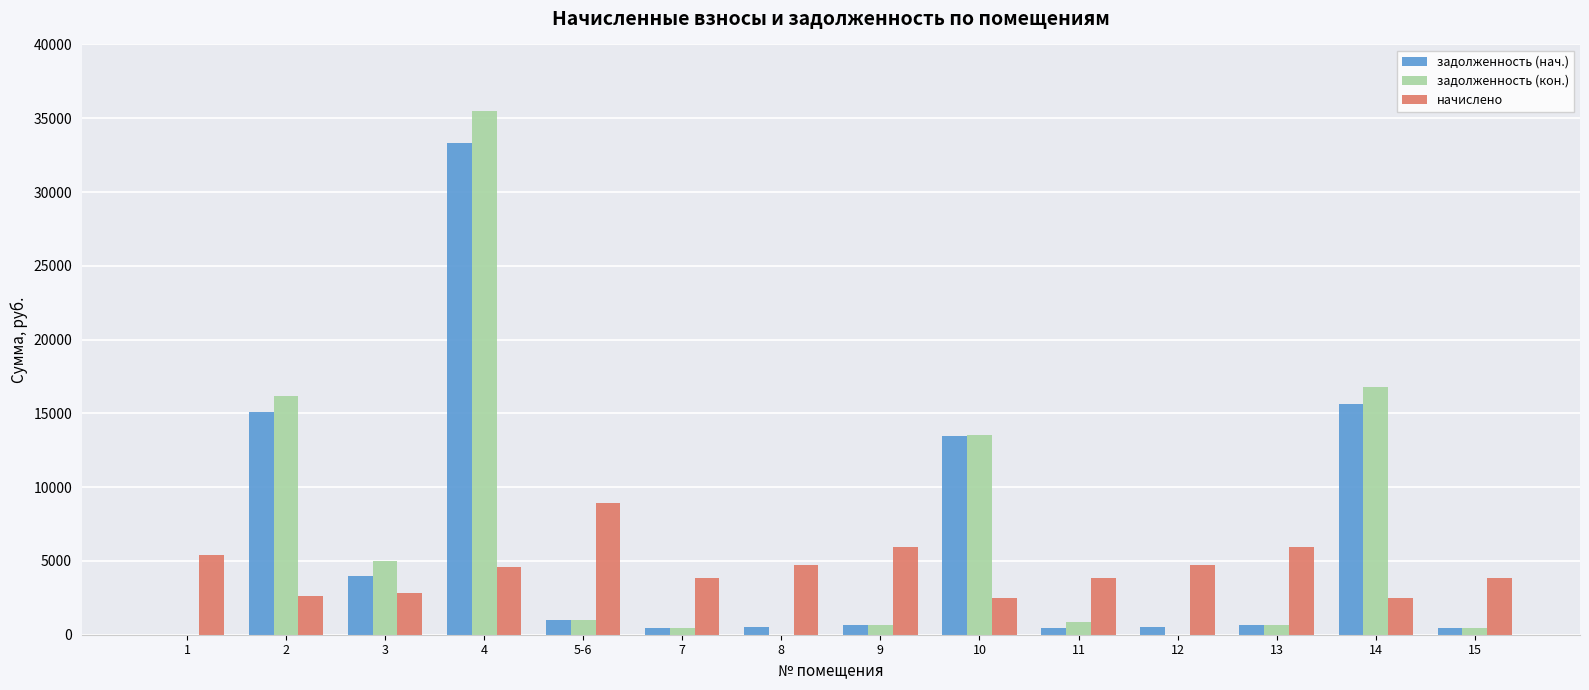

Is the value of начислено at 14 greater than the value of задолженность (кон.) at 11?

Yes